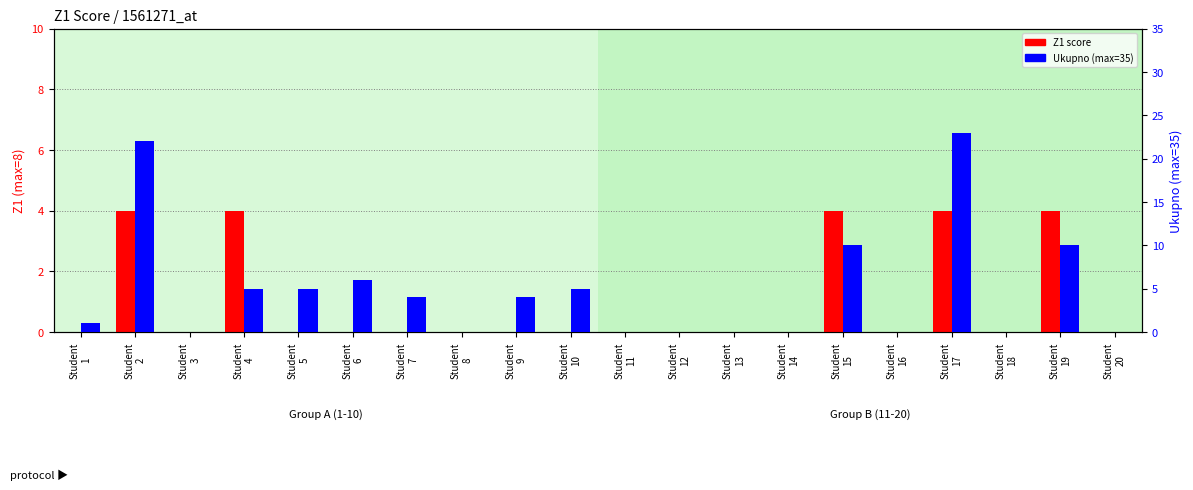

What is the difference between the highest and lowest values at Student
19?

6